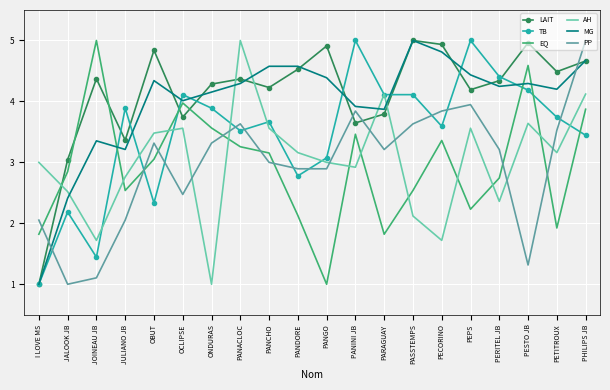

True or false: LAIT and PP cross at least once.

True